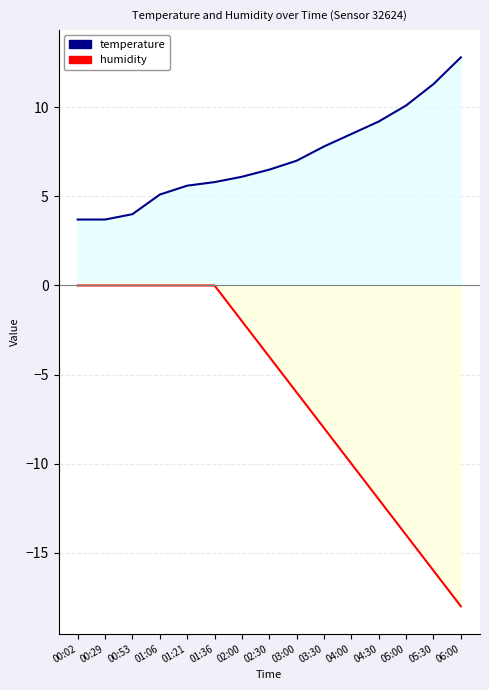

At which category is the sum across all series the highest?

01:36